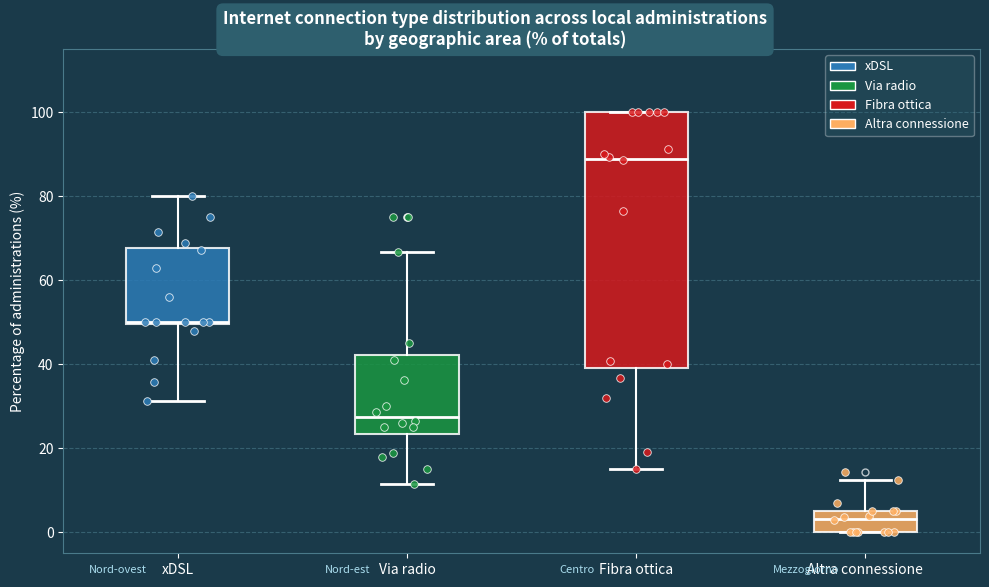

Reading left to right, transcribe this box plot: for each box, give where its median line is, the range the box spans, and where its two whiskers end, as read against the y-axis. The values are not printed on the chart, so give them approximately, as read against the axis.

xDSL: median 50, box 50 to 68, whiskers 32 to 80
Via radio: median 28, box 24 to 42, whiskers 12 to 66
Fibra ottica: median 88, box 40 to 100, whiskers 16 to 100
Altra connessione: median 4, box 0 to 6, whiskers 0 to 12